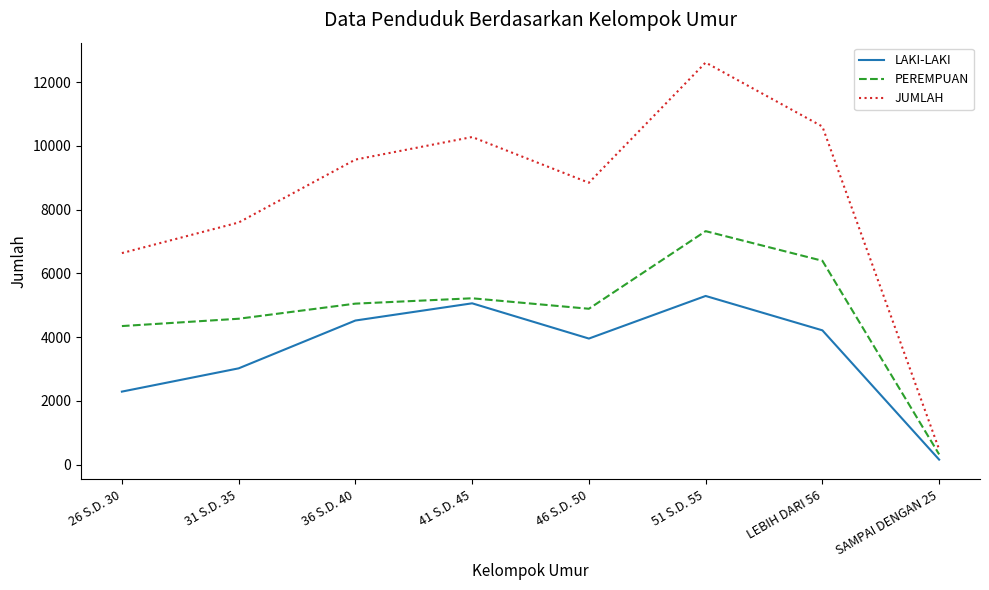

The value of JUMLAH at 36 S.D. 40 is 4057. True or false?

False